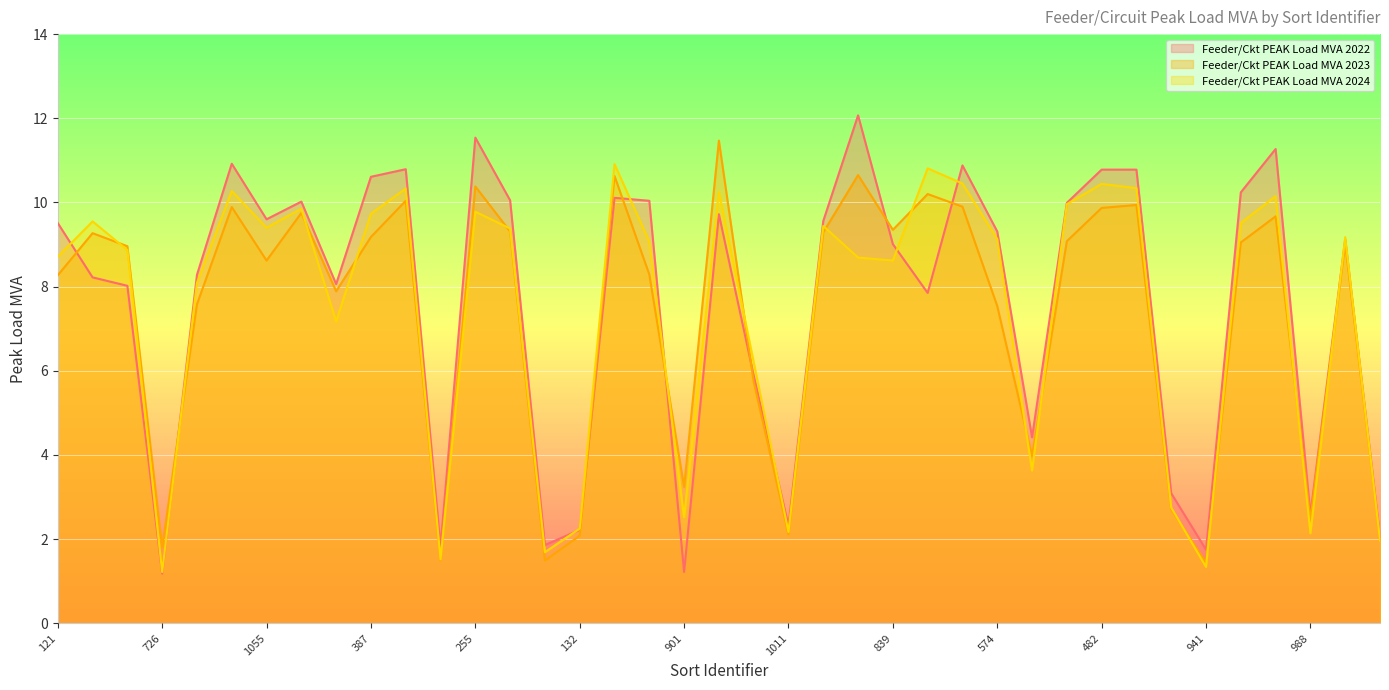

Reading right to left, what are all the values shown in this chart?

Feeder/Ckt PEAK Load MVA 2022: 2.0	9.1	2.6	11.3	10.2	1.8	3.1	10.8	10.8	10.0	4.4	9.3	10.9	7.8	9.0	12.1	9.6	2.3	5.9	9.7	1.2	10.0	10.1	2.2	1.9	10.1	11.5	1.8	10.8	10.6	8.1	10.0	9.6	10.9	8.3	1.2	8.0	8.2	9.5
Feeder/Ckt PEAK Load MVA 2023: 2.0	9.0	2.5	9.7	9.1	1.4	2.7	9.9	9.9	9.1	4.0	7.5	9.9	10.2	9.3	10.7	9.3	2.1	5.7	11.5	3.2	8.3	10.6	2.1	1.5	9.3	10.4	1.5	10.0	9.2	7.9	9.8	8.6	9.9	7.6	1.8	9.0	9.3	8.3
Feeder/Ckt PEAK Load MVA 2024: 2.0	9.2	2.1	10.2	9.5	1.3	2.8	10.3	10.4	10.0	3.6	9.1	10.4	10.8	8.6	8.7	9.4	2.2	6.2	10.2	2.5	9.1	10.9	2.2	1.7	9.4	9.8	1.5	10.3	9.7	7.2	9.8	9.4	10.3	8.1	1.2	8.9	9.6	8.7